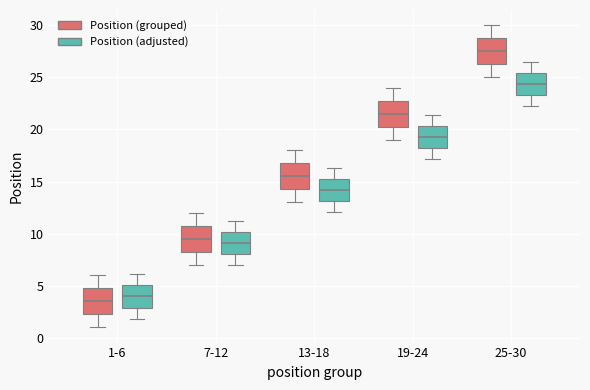

Which box's median line is the highest?

25-30 (Position (grouped))